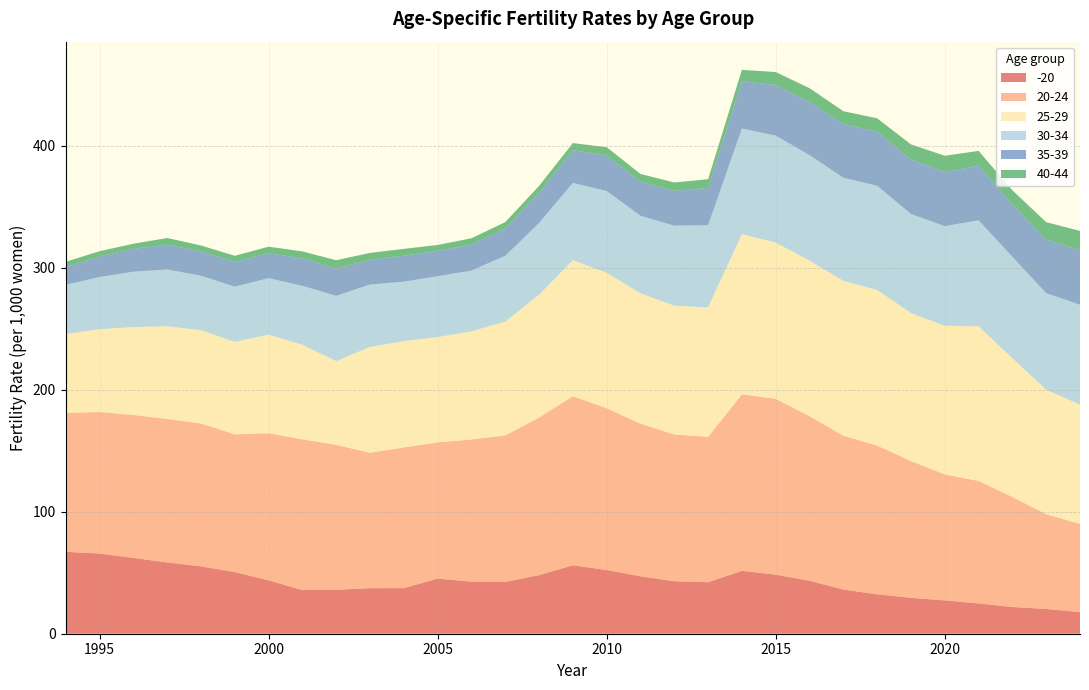

Reading left to right, transcribe all the data shown in this chart.

-20: 1994=67.1	1995=65.7	1996=62.1	1997=58.4	1998=55.2	1999=50.5	2000=43.7	2001=35.8	2002=36.0	2003=37.3	2004=37.4	2005=45.1	2006=42.7	2007=42.5	2008=48.0	2009=56.1	2010=52.2	2011=47.1	2012=43.0	2013=42.2	2014=51.5	2015=48.4	2016=43.4	2017=36.2	2018=32.3	2019=29.4	2020=27.3	2021=24.8	2022=21.9	2023=20.3	2024=17.7
20-24: 1994=113.9	1995=116.0	1996=117.2	1997=117.6	1998=117.1	1999=112.9	2000=120.6	2001=123.5	2002=118.8	2003=111.0	2004=115.3	2005=111.7	2006=116.5	2007=120.0	2008=129.1	2009=138.5	2010=132.6	2011=125.0	2012=120.3	2013=119.1	2014=144.7	2015=144.1	2016=134.9	2017=126.1	2018=121.9	2019=112.1	2020=103.3	2021=100.4	2022=90.2	2023=77.7	2024=72.3
25-29: 1994=64.6	1995=67.9	1996=72.0	1997=76.0	1998=76.5	1999=75.8	2000=80.8	2001=77.5	2002=68.6	2003=86.8	2004=87.1	2005=86.3	2006=88.6	2007=93.3	2008=100.8	2009=111.5	2010=111.0	2011=106.9	2012=105.5	2013=106.2	2014=131.3	2015=128.0	2016=127.5	2017=126.9	2018=127.5	2019=121.3	2020=121.8	2021=126.7	2022=113.7	2023=102.0	2024=97.7
30-34: 1994=40.4	1995=42.7	1996=45.4	1997=46.5	1998=44.6	1999=45.2	2000=46.3	2001=48.3	2002=53.5	2003=51.1	2004=48.7	2005=49.9	2006=49.8	2007=53.9	2008=58.7	2009=63.4	2010=67.0	2011=63.5	2012=65.6	2013=67.3	2014=86.5	2015=87.7	2016=86.4	2017=84.5	2018=85.4	2019=81.2	2020=81.6	2021=86.9	2022=83.1	2023=79.1	2024=81.9
35-39: 1994=14.6	1995=16.9	1996=18.7	1997=20.3	1998=20.0	1999=20.3	2000=20.5	2001=22.5	2002=22.4	2003=20.3	2004=21.3	2005=20.8	2006=21.3	2007=22.6	2008=24.8	2009=26.8	2010=29.1	2011=28.0	2012=28.5	2013=30.5	2014=38.9	2015=41.5	2016=43.7	2017=44.0	2018=44.3	2019=44.6	2020=44.4	2021=44.8	2022=42.9	2023=43.8	2024=44.9
40-44: 1994=4.2	1995=4.3	1996=4.2	1997=5.5	1998=4.8	1999=5.0	2000=5.3	2001=5.7	2002=6.8	2003=5.6	2004=5.6	2005=4.8	2006=5.2	2007=5.0	2008=5.6	2009=5.8	2010=6.8	2011=6.3	2012=6.9	2013=7.2	2014=9.2	2015=10.6	2016=11.2	2017=10.5	2018=11.0	2019=12.4	2020=13.3	2021=12.1	2022=11.6	2023=14.4	2024=15.6